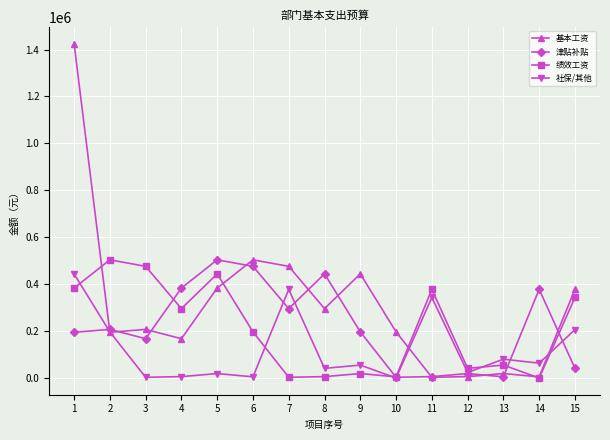

Between 8 and 13, which series saw the biggest shift?

津贴补贴